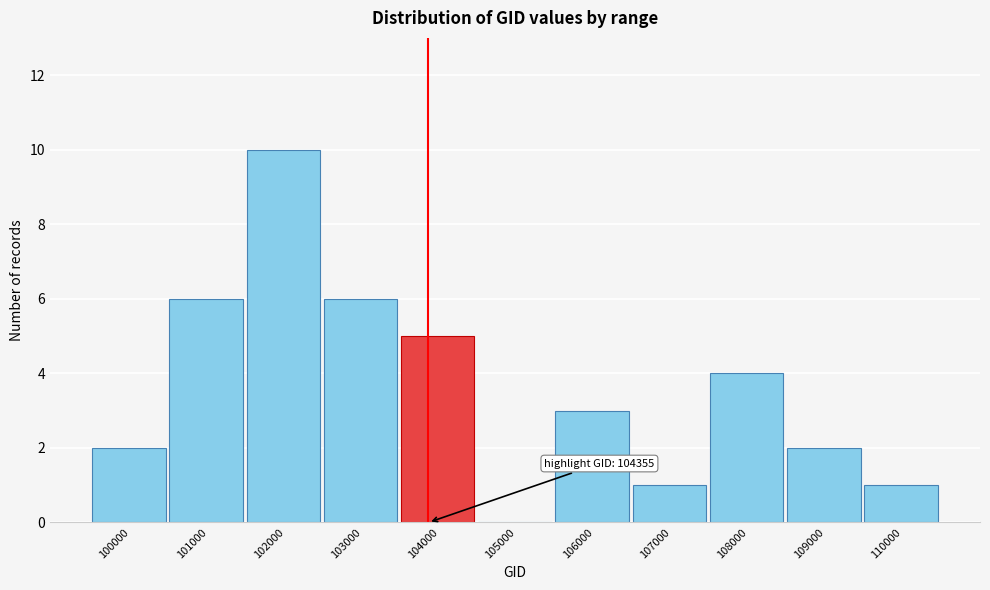

Reading left to right, list all the values displayed in this chart.

100000=2	101000=6	102000=10	103000=6	104000=5	105000=0	106000=3	107000=1	108000=4	109000=2	110000=1